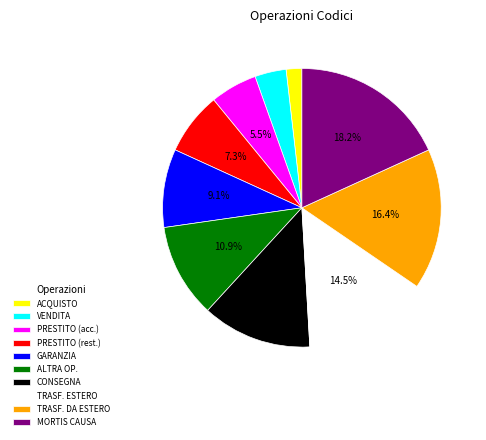

Rank the categories by value from lowest to highest.

ACQUISTO, VENDITA, PRESTITO (acc.), PRESTITO (rest.), GARANZIA, ALTRA OP., CONSEGNA, TRASF. ESTERO, TRASF. DA ESTERO, MORTIS CAUSA